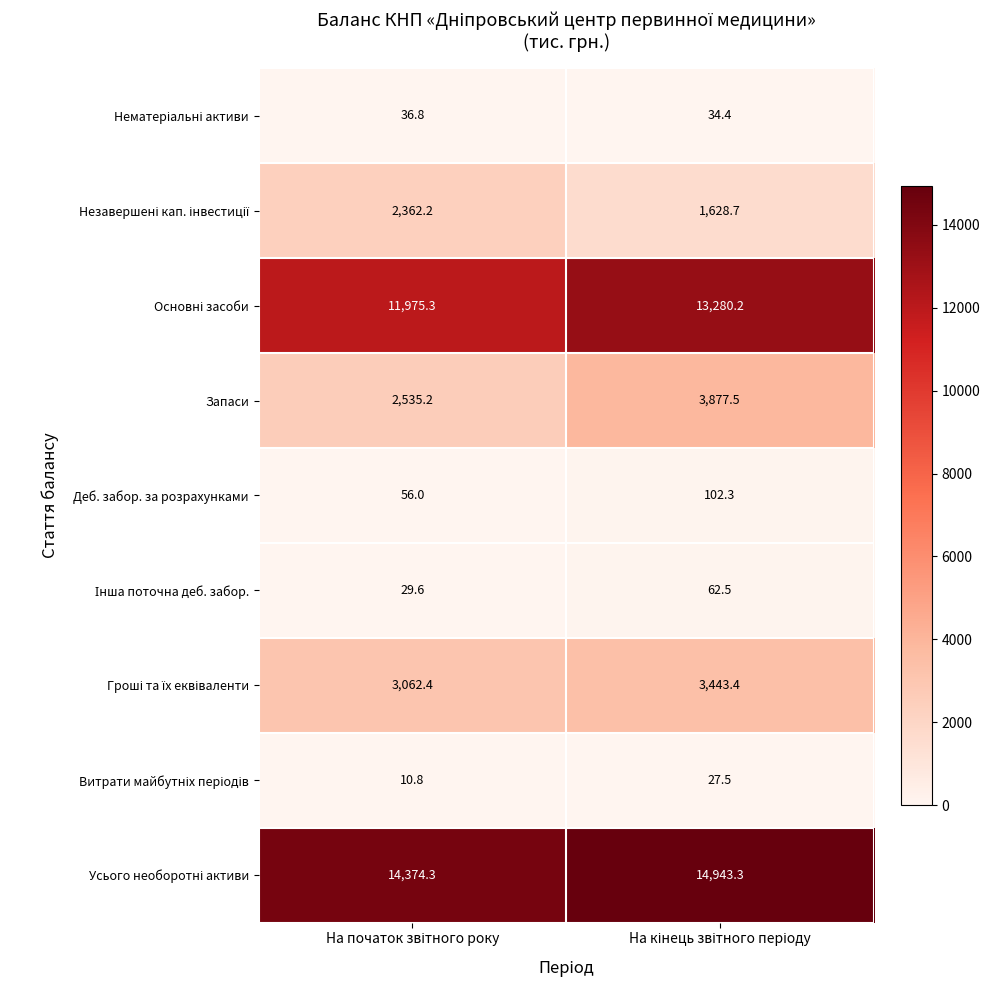

Which series has the largest range (max minus min)?

Запаси